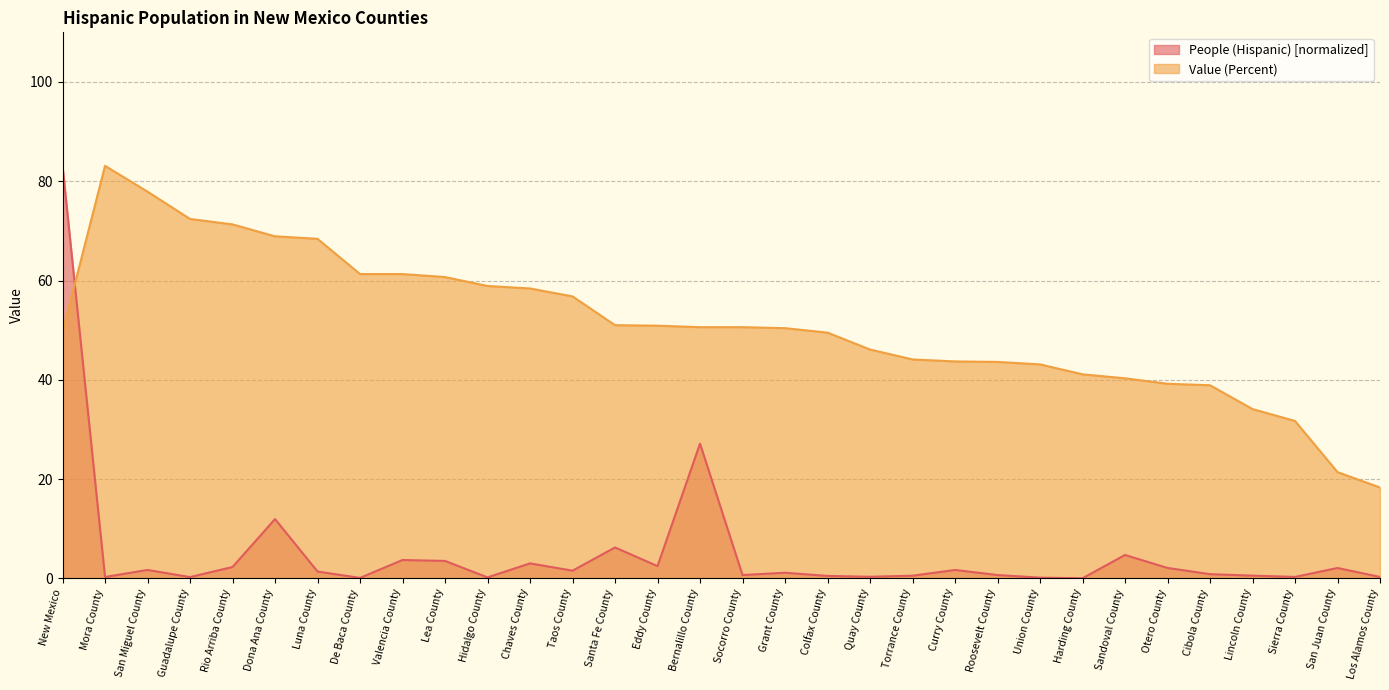

After their last crossing, which series has the higher values: Value (Percent) or People (Hispanic)?

Value (Percent)